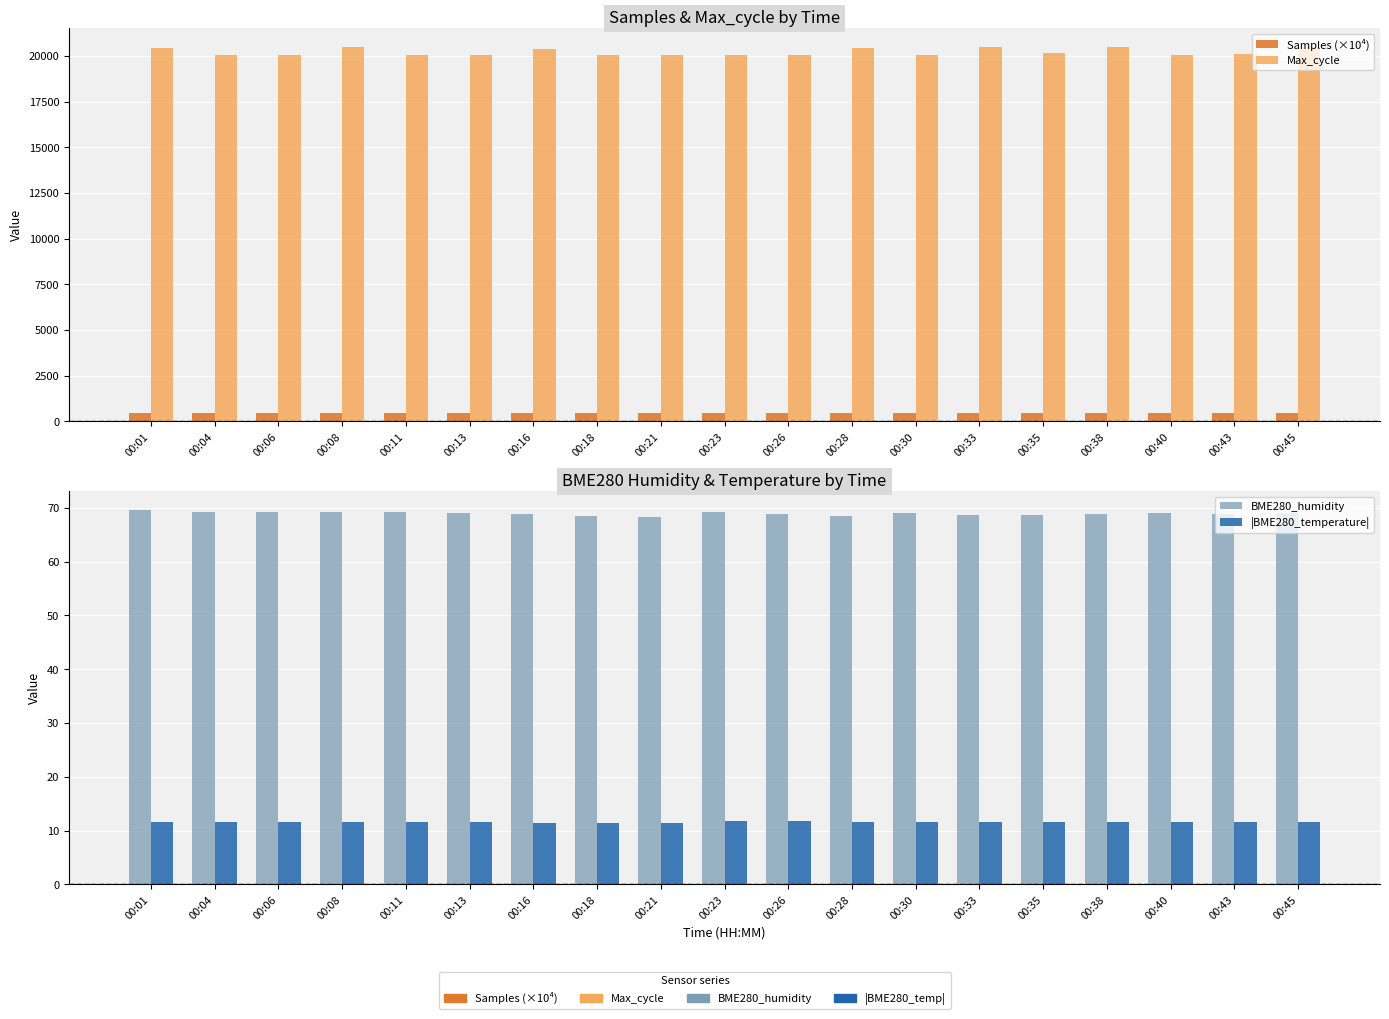

List the series in order of their peak value, lowest first.

|BME280_temperature|, BME280_humidity, Samples (×10⁴), Max_cycle